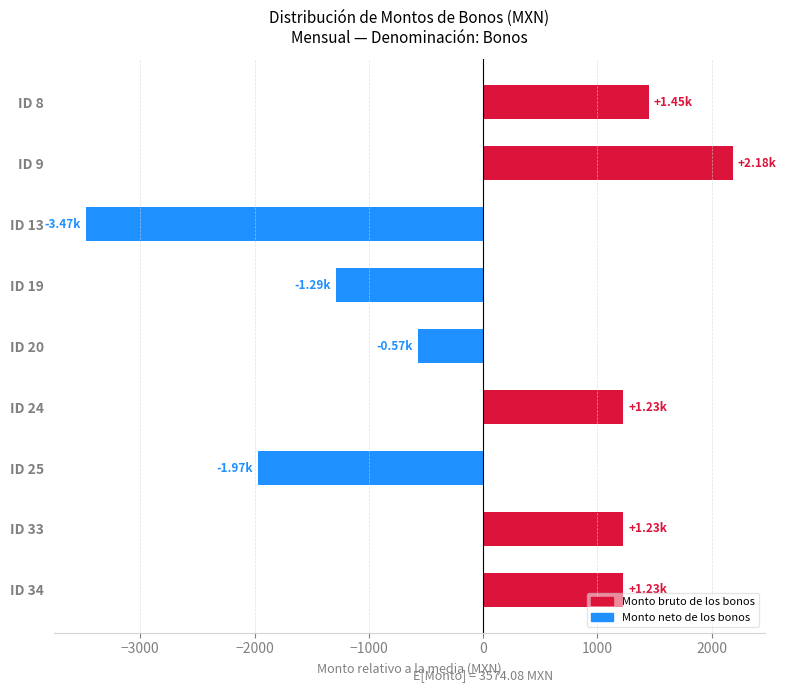

What is the maximum value shown in the chart?

2182.3